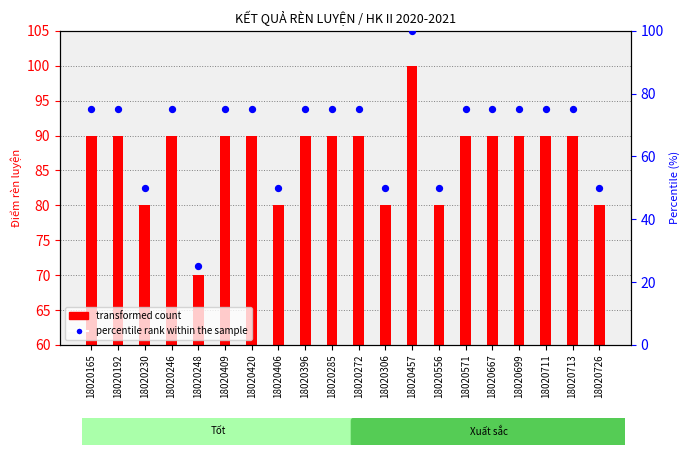

What are all the series names shown in the legend?

transformed count, percentile rank within the sample